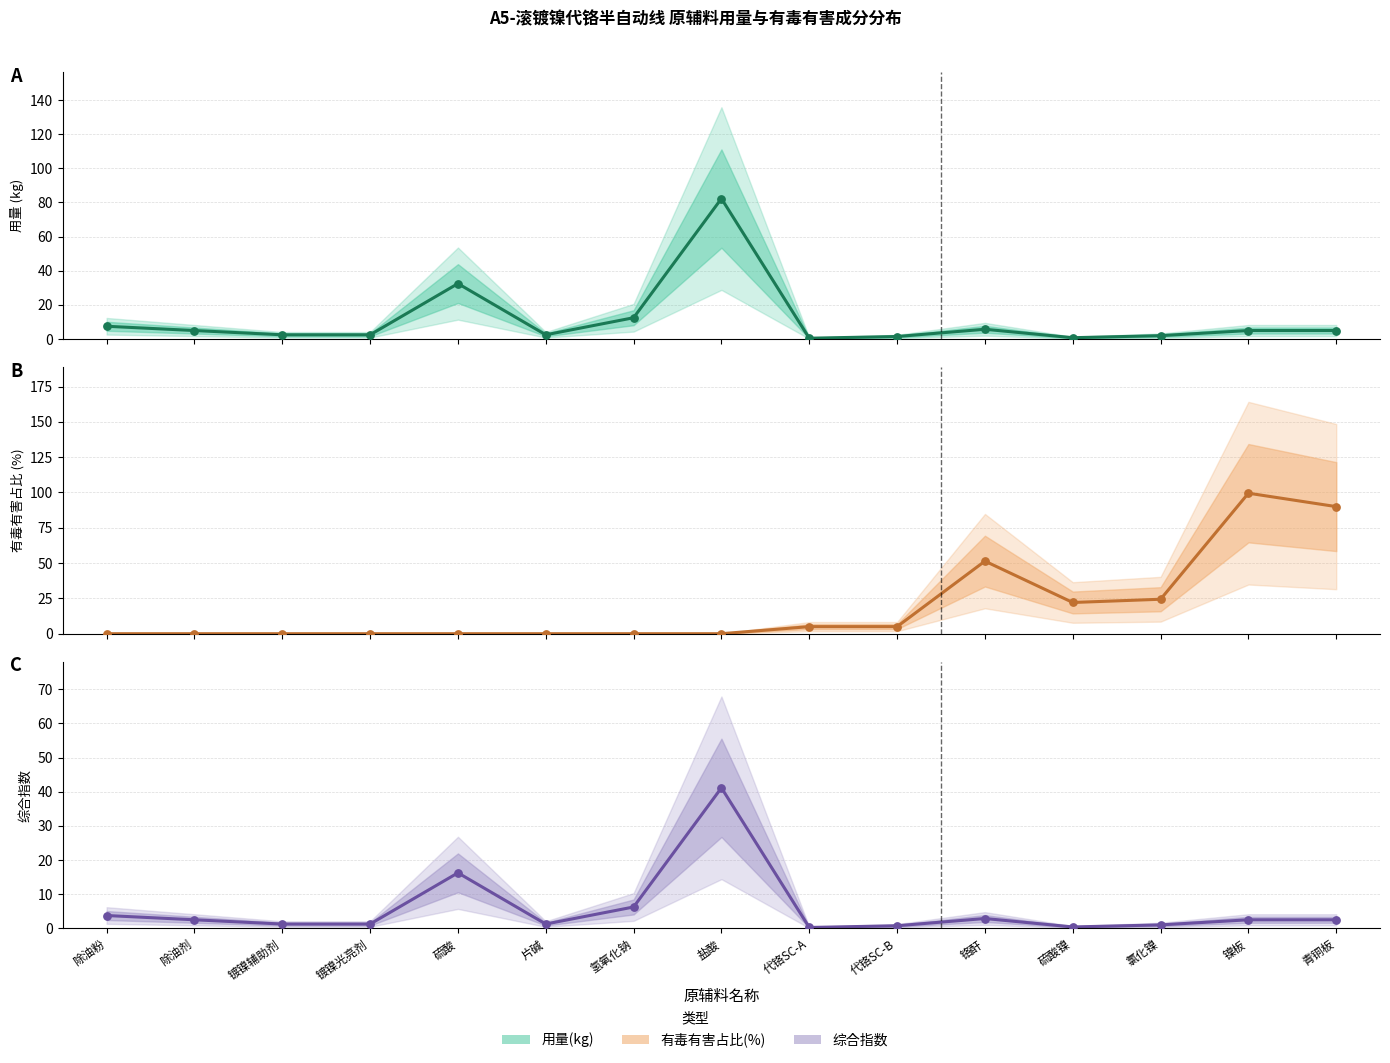

Which series has the largest total across all categories?

有毒有害占比(%)